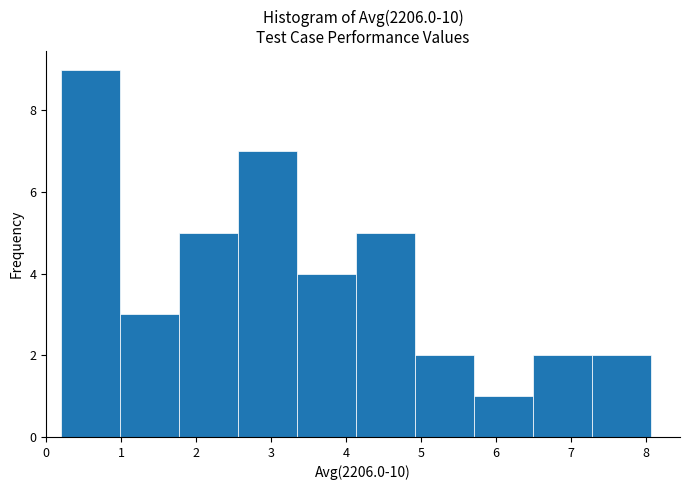

Reading left to right, list every bar in this chart as the range it spans on the x-axis followed by its height. Neither the bar edges nor the heights are printed on the chart, so give them approximately, as read against the axes.

0.2 to 1.0: 9
1.0 to 1.8: 3
1.8 to 2.6: 5
2.6 to 3.3: 7
3.3 to 4.1: 4
4.1 to 4.9: 5
4.9 to 5.7: 2
5.7 to 6.5: 1
6.5 to 7.3: 2
7.3 to 8.1: 2